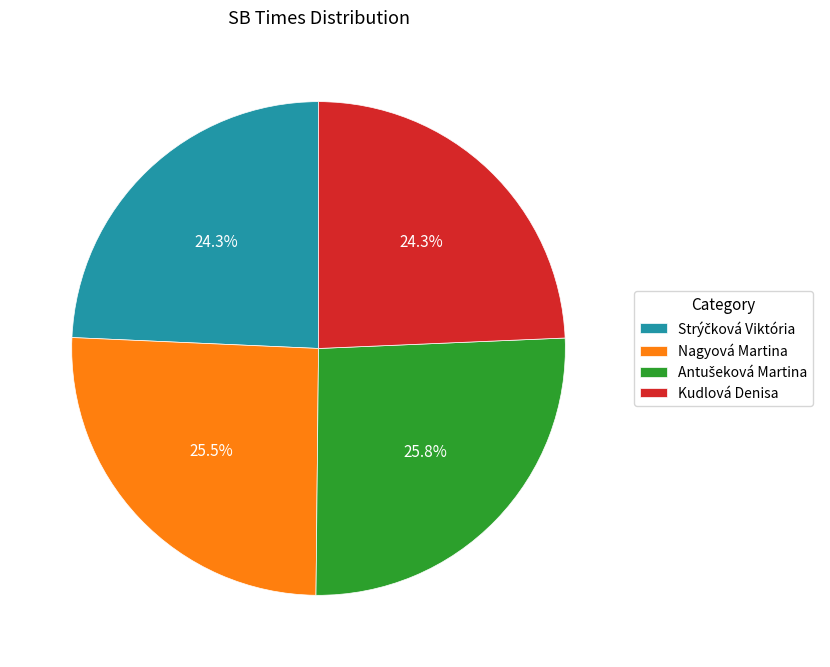

How much of the chart is everything except Kudlová Denisa?

75.7%